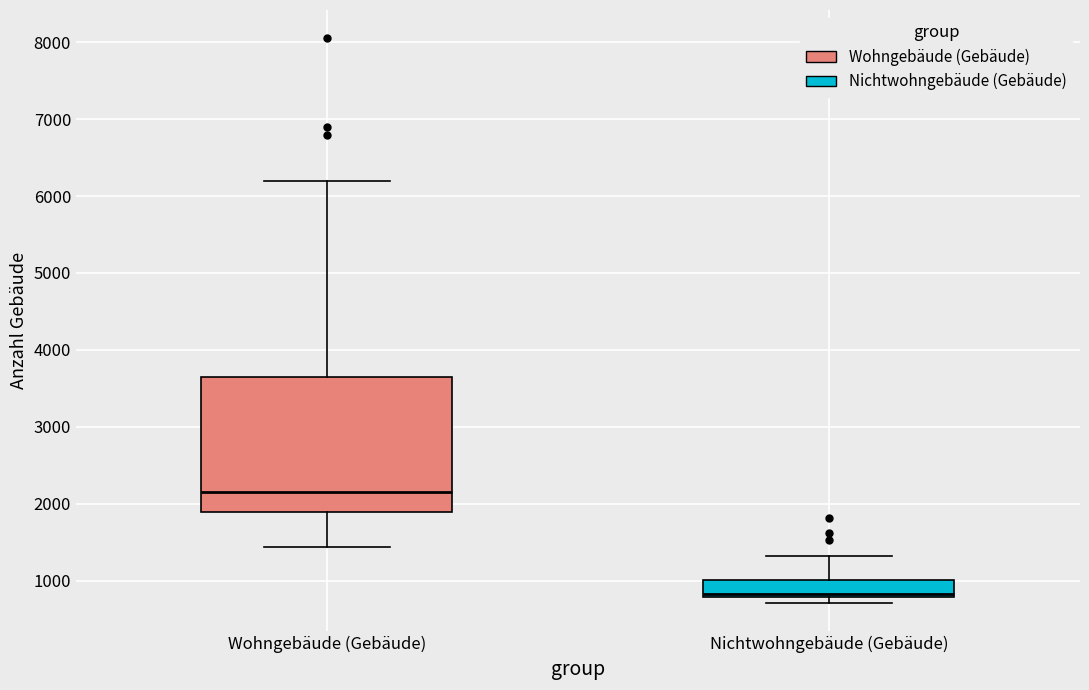

Which box's median line is the highest?

Wohngebäude (Gebäude)